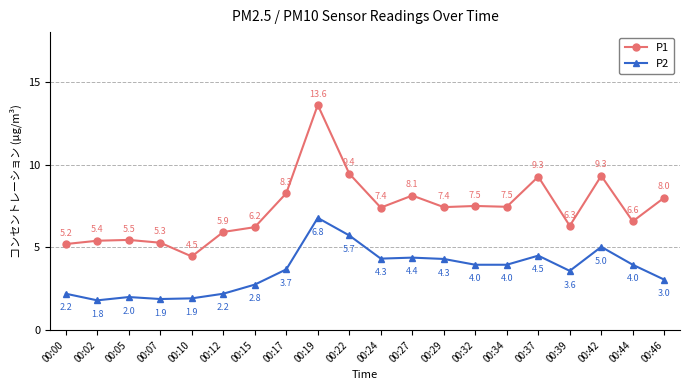

What is the sum of the P1 values at 00:12 and 00:32?

13.4